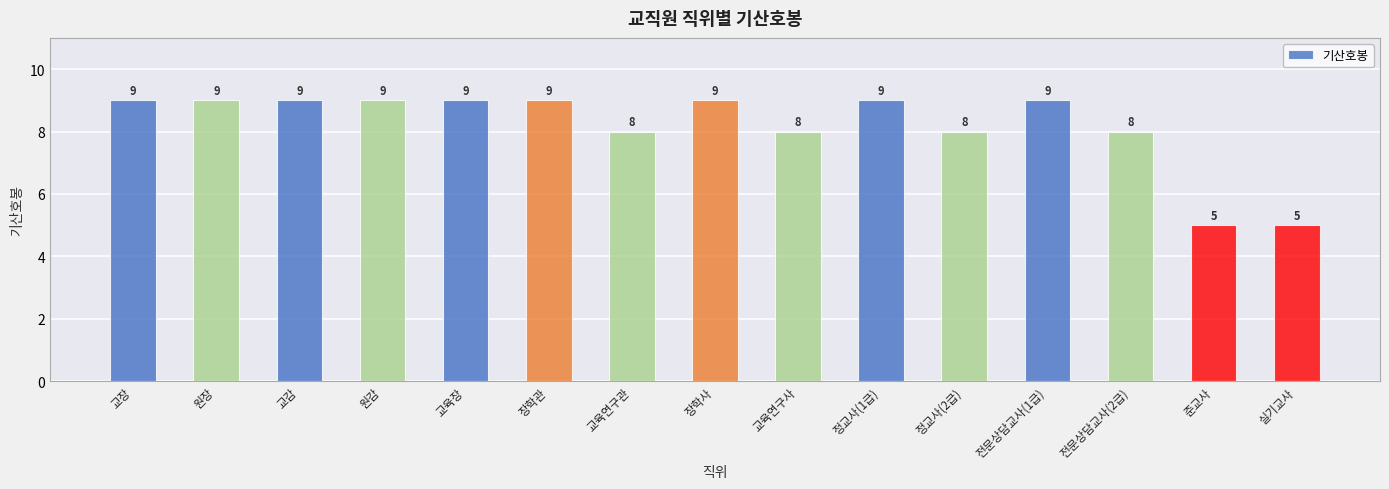

Reading left to right, list all the values displayed in this chart.

9	9	9	9	9	9	8	9	8	9	8	9	8	5	5